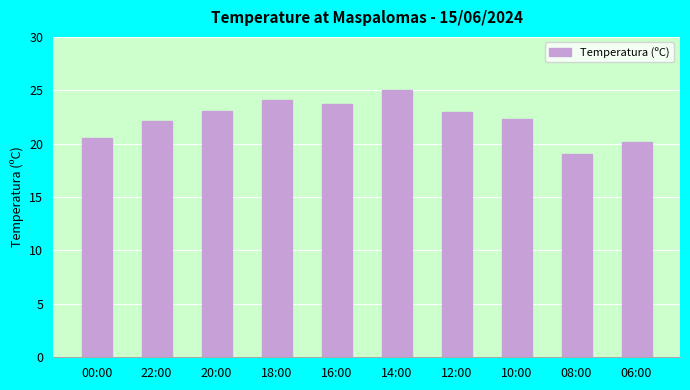

Between 20:00 and 06:00, which is larger?

20:00